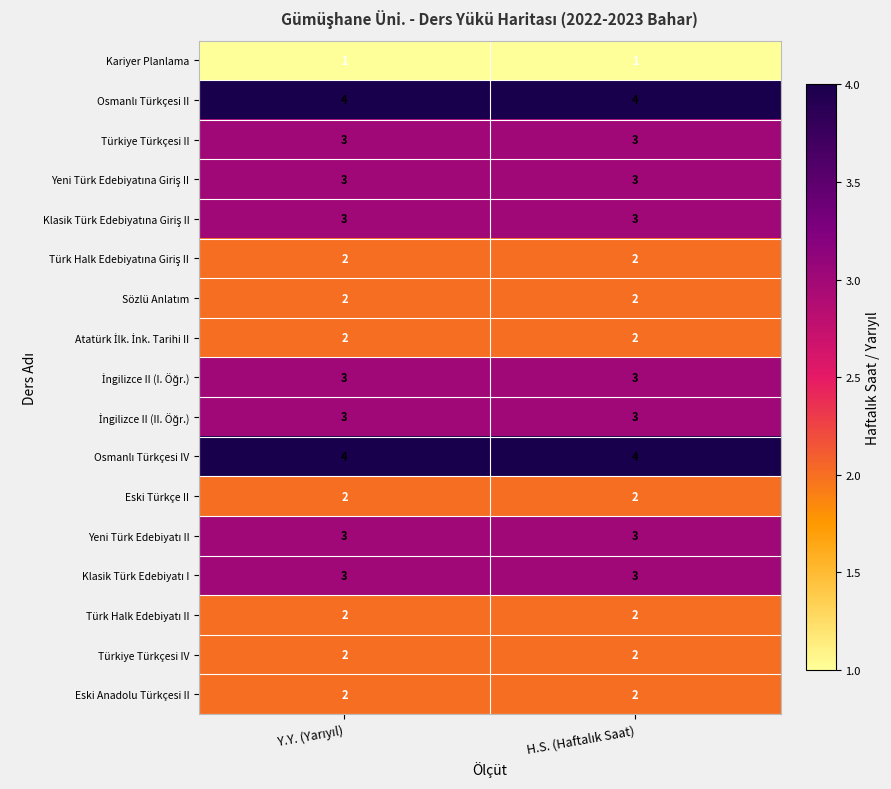

What is the average value of the Türkiye Türkçesi II series?

3